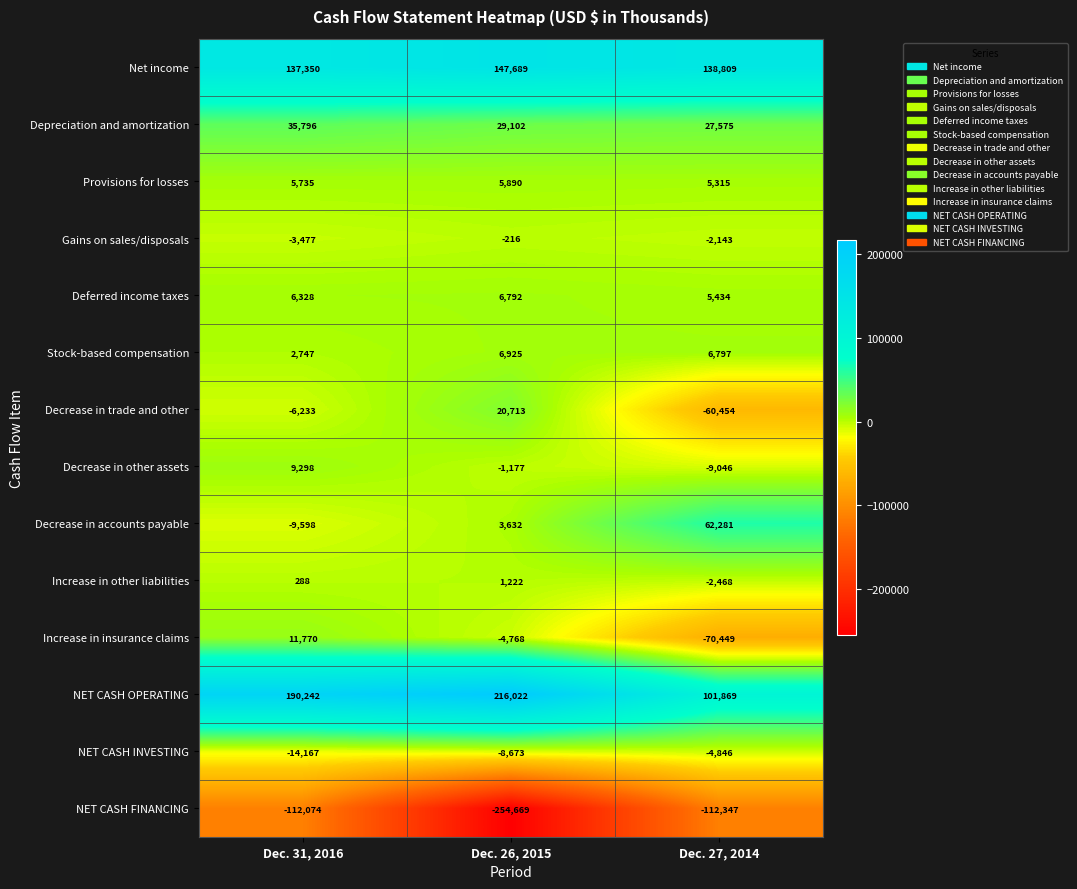

Rank the series by their maximum value, from highest to lowest.

NET CASH OPERATING, Net income, Decrease in accounts payable, Depreciation and amortization, Decrease in trade and other, Increase in insurance claims, Decrease in other assets, Stock-based compensation, Deferred income taxes, Provisions for losses, Increase in other liabilities, Gains on sales/disposals, NET CASH INVESTING, NET CASH FINANCING